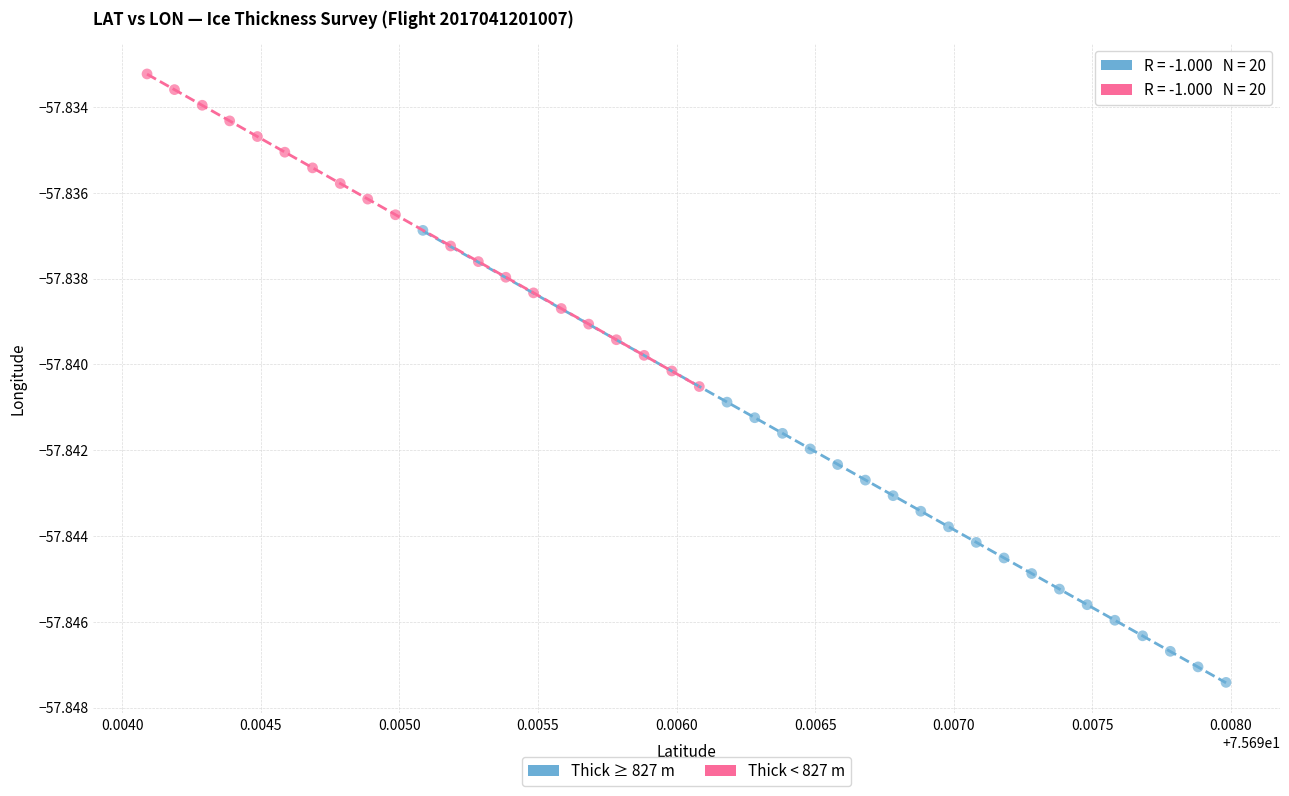

Which series contains the highest Y value?

Thick < 827 m